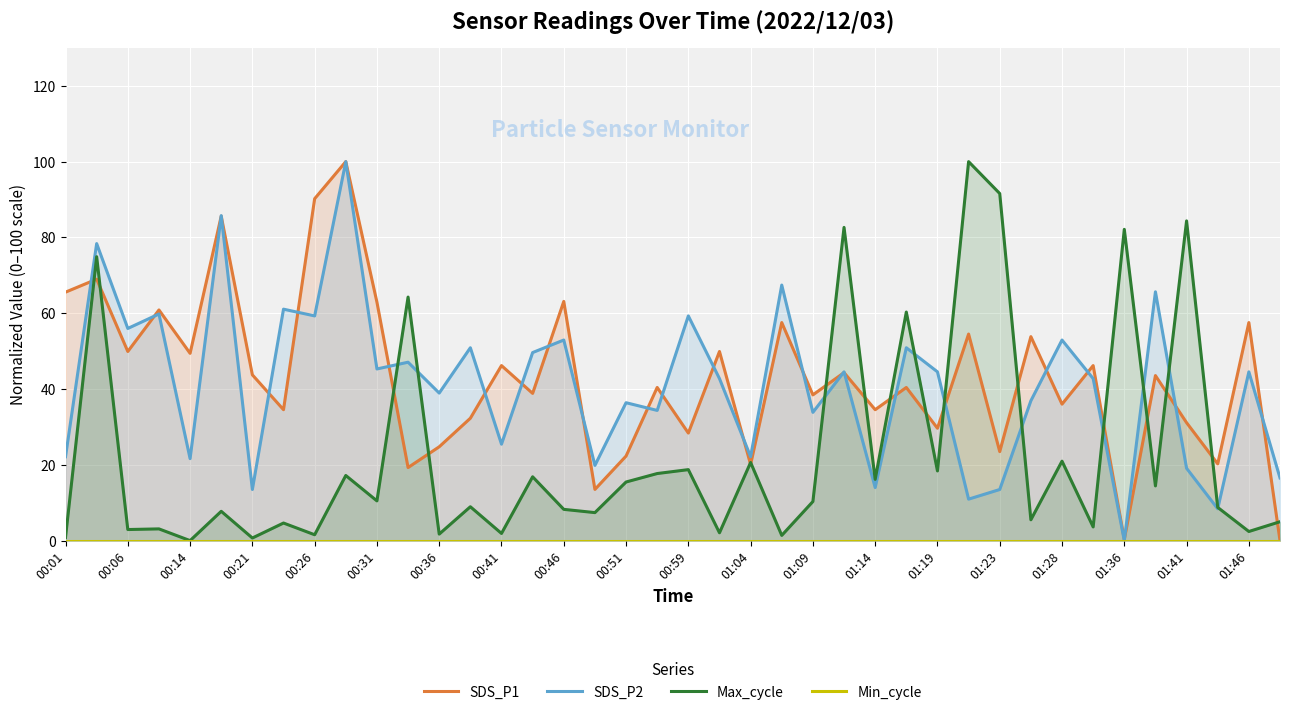

The value of SDS_P2 at 00:06 is 30.8. True or false?

False